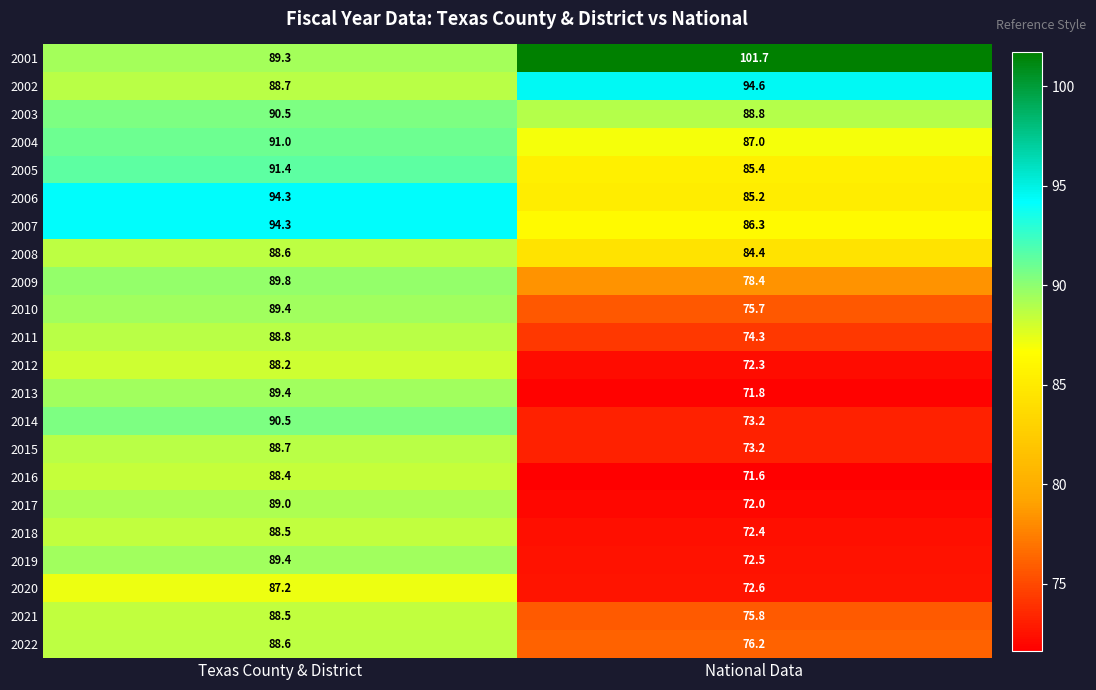

True or false: 2021 has a value of 88.5 at Texas County & District.

True